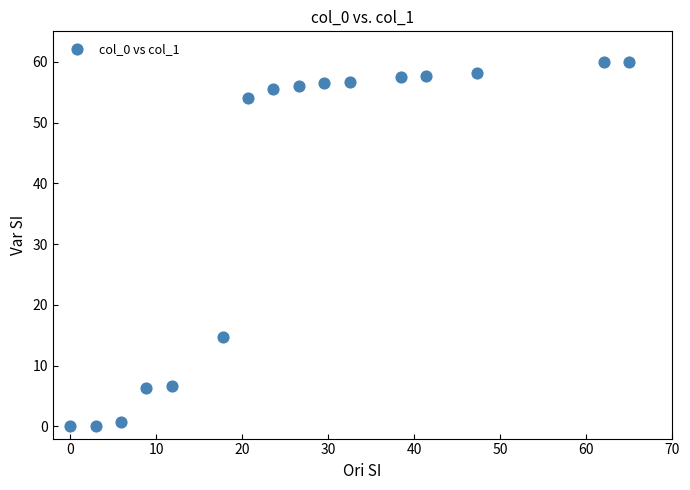

What is the range of X values (max minus min)?

65.0